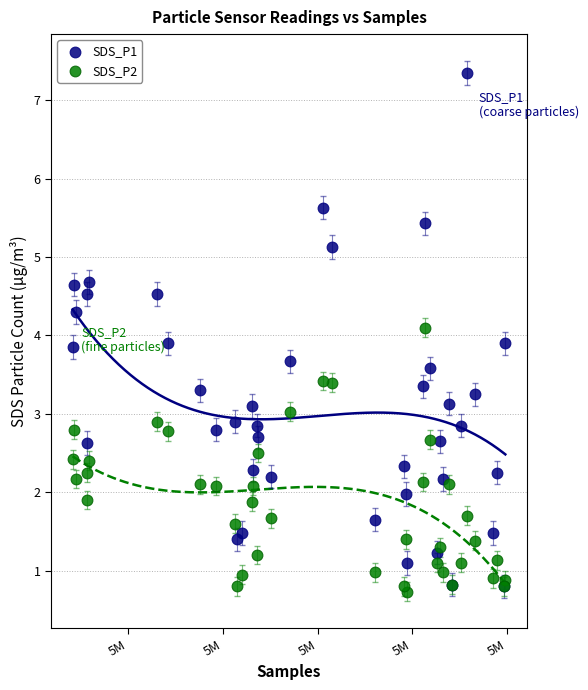

What are all the series names shown in the legend?

SDS_P1, SDS_P2